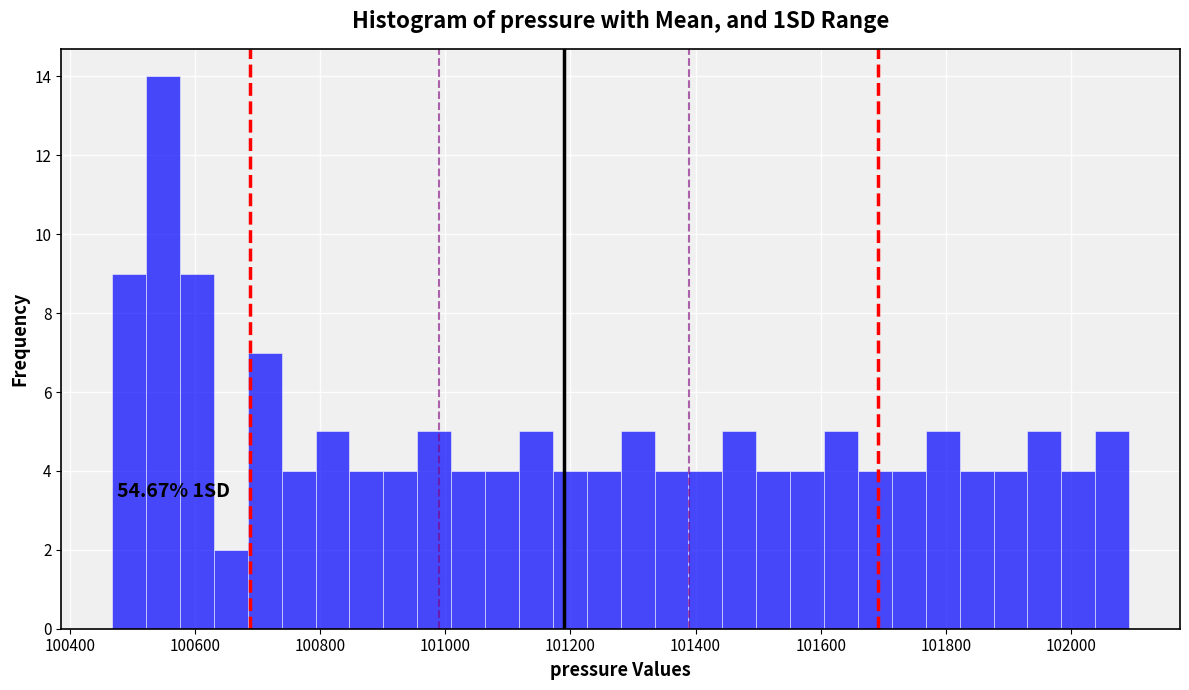

Around what value on the x-axis is the tallest bar? Give the approximate position of its centre, as read against the axis.

100540